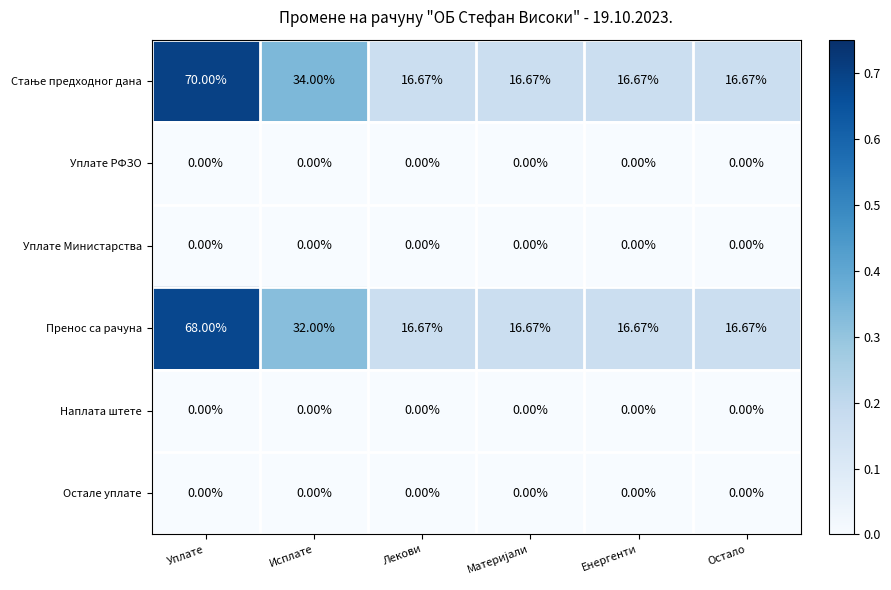

At which label is Пренос са рачуна closest to 42?

Исплате